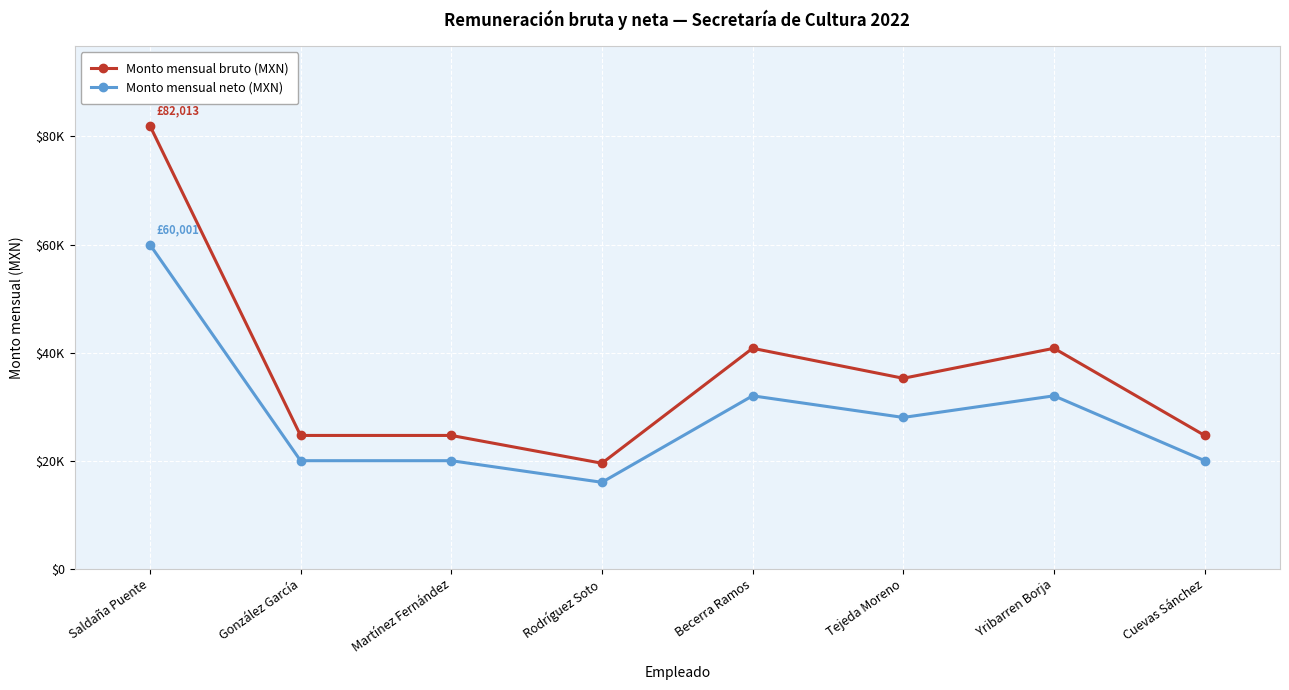

Which category has the lowest value in the Monto mensual bruto (MXN) series?

Rodríguez Soto